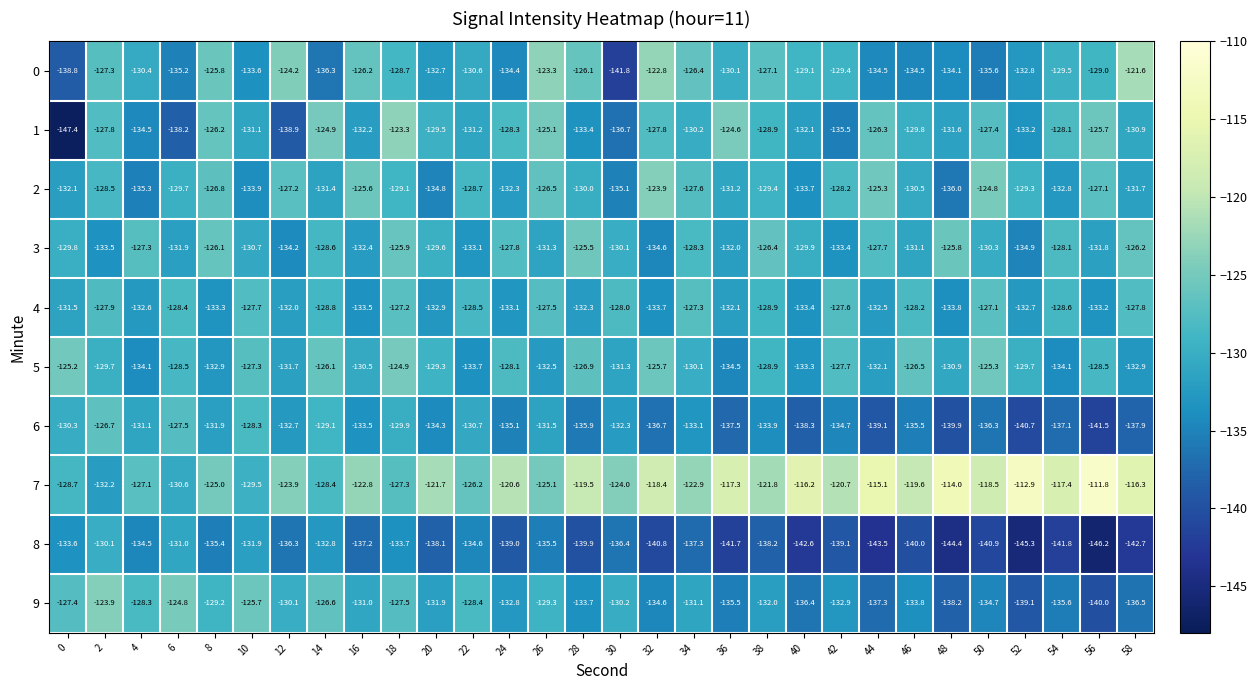

At which category is the sum across all series the highest?

18